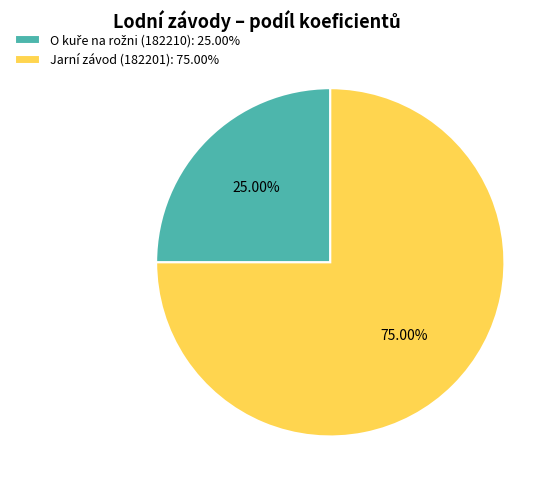

Is there any slice that represents more than half of the pie?

Yes